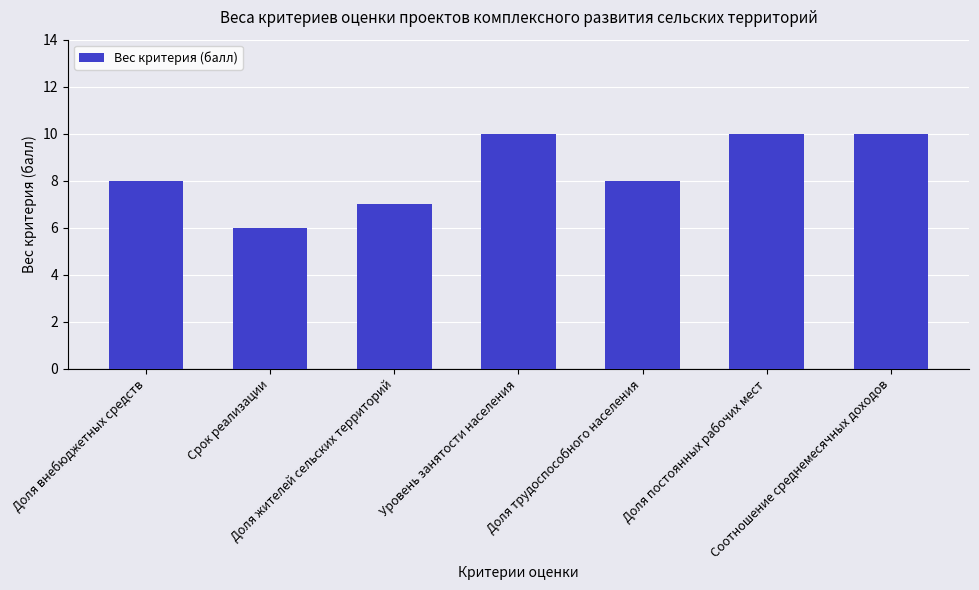

What is the minimum value shown in the chart?

6